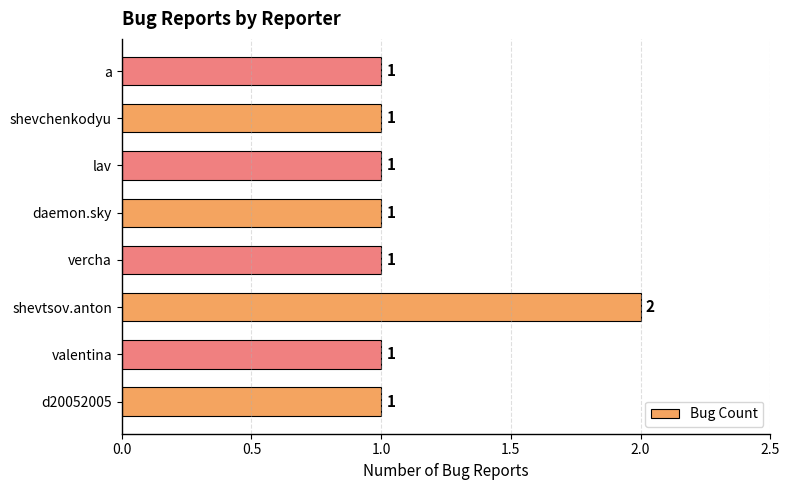

What is the ratio of the value at vercha to the value at daemon.sky?

1.0